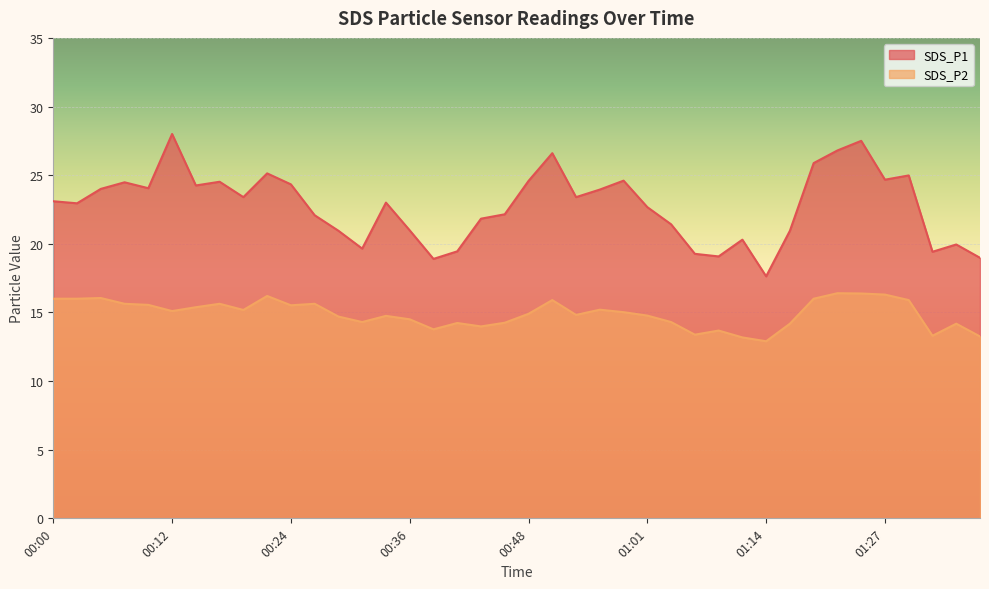

Count the number of categories in the chart.

40